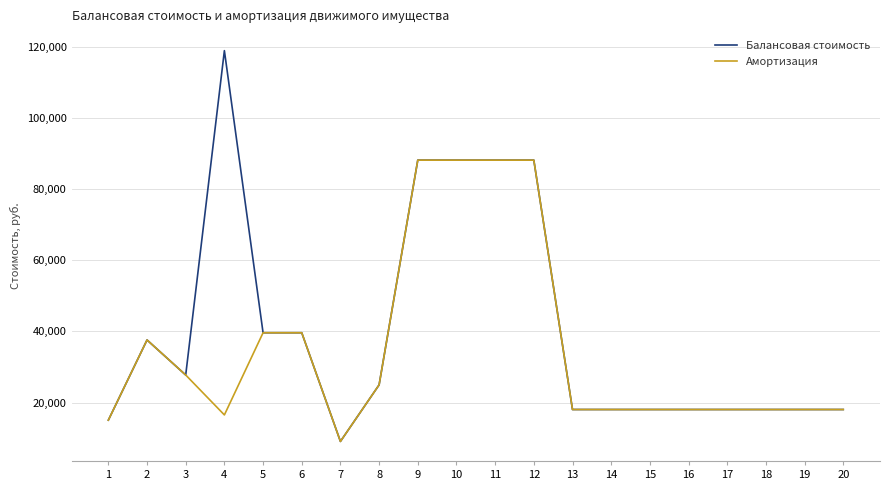

Which series has the widest spread of values?

Балансовая стоимость